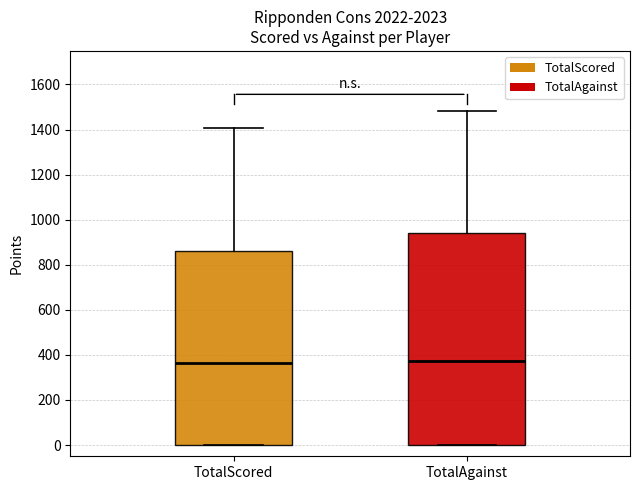

Where does the median line of the box for TotalScored sit on the y-axis? The values are not printed on the chart, so give them approximately, as read against the axis.

360